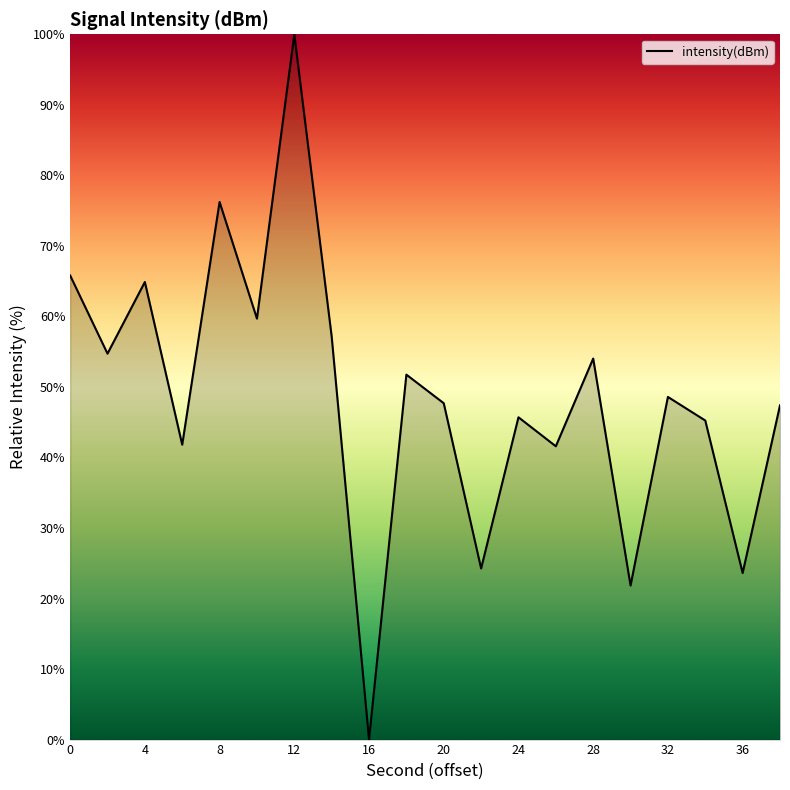

What is the difference between the maximum and minimum values?

100.0